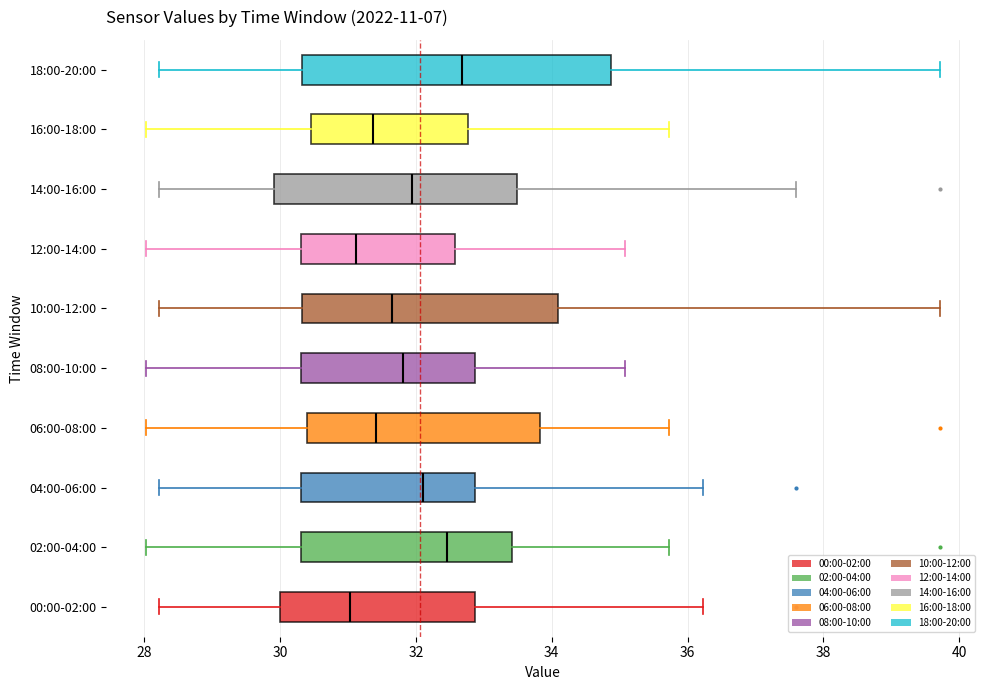

Reading bottom to top, read every box against the x-axis: the position of its median line, the range the box covers, and the ends of its whiskers. The values are not printed on the chart, so give them approximately, as read against the axis.

00:00-02:00: median 31.0, box 30.0 to 32.8, whiskers 28.2 to 36.2
02:00-04:00: median 32.4, box 30.4 to 33.4, whiskers 28.0 to 35.8
04:00-06:00: median 32.2, box 30.4 to 32.8, whiskers 28.2 to 36.2
06:00-08:00: median 31.4, box 30.4 to 33.8, whiskers 28.0 to 35.8
08:00-10:00: median 31.8, box 30.4 to 32.8, whiskers 28.0 to 35.0
10:00-12:00: median 31.6, box 30.4 to 34.0, whiskers 28.2 to 39.8
12:00-14:00: median 31.2, box 30.4 to 32.6, whiskers 28.0 to 35.0
14:00-16:00: median 32.0, box 30.0 to 33.4, whiskers 28.2 to 37.6
16:00-18:00: median 31.4, box 30.4 to 32.8, whiskers 28.0 to 35.8
18:00-20:00: median 32.6, box 30.4 to 34.8, whiskers 28.2 to 39.8